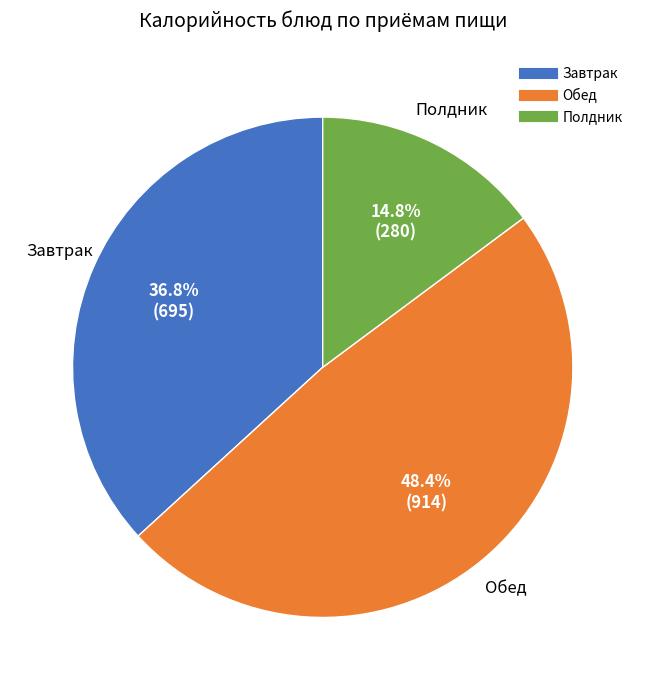

Does any single category account for the majority?

No